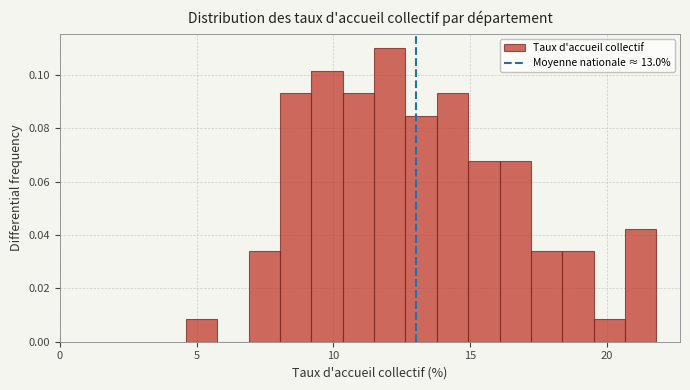

Read against the x-axis, roughly where is the centre of the tallest bar?

12.0